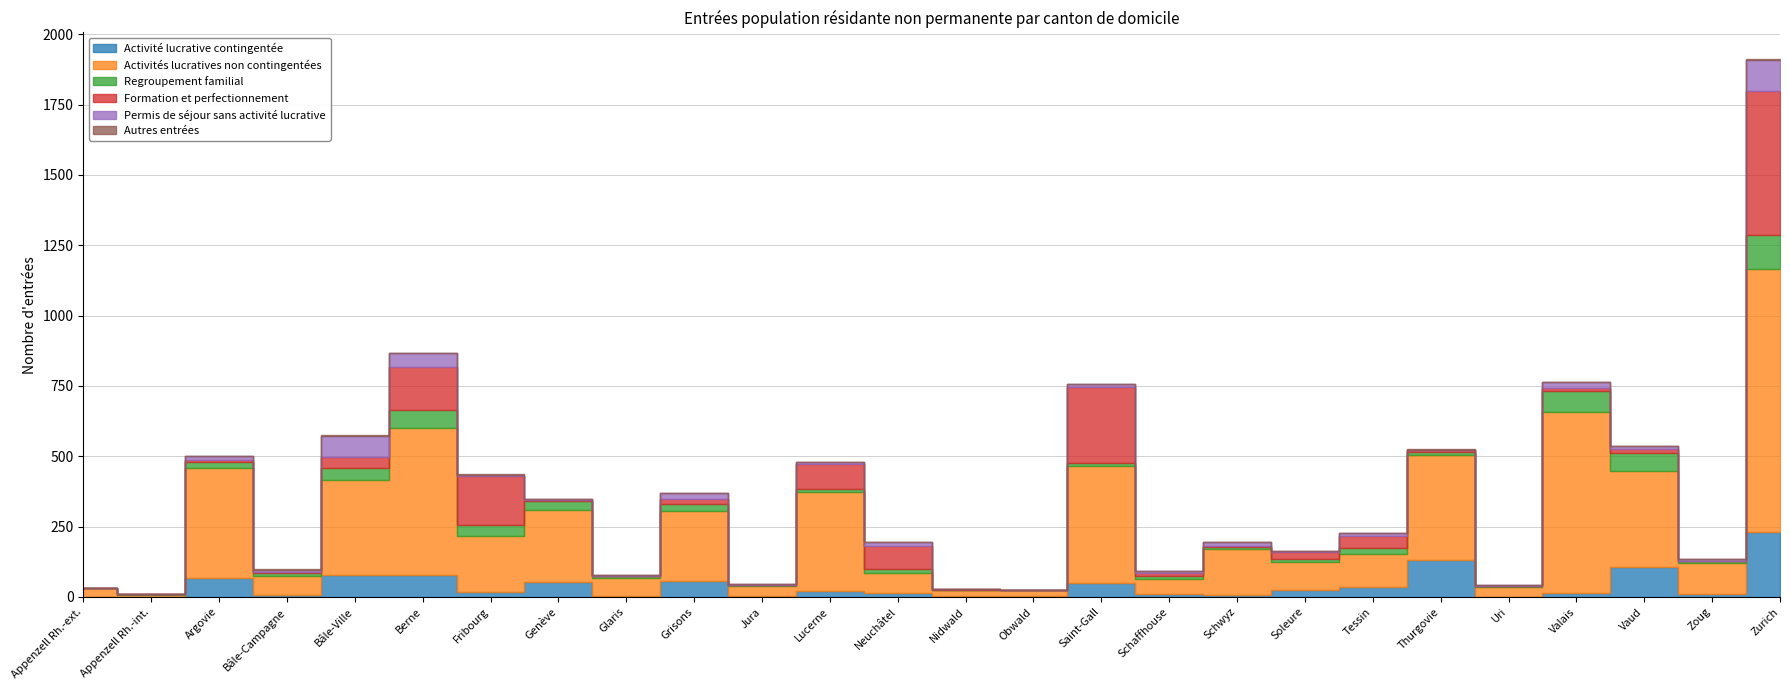

Is the value of Formation et perfectionnement at Argovie greater than the value of Activités lucratives non contingentées at Bâle-Campagne?

No